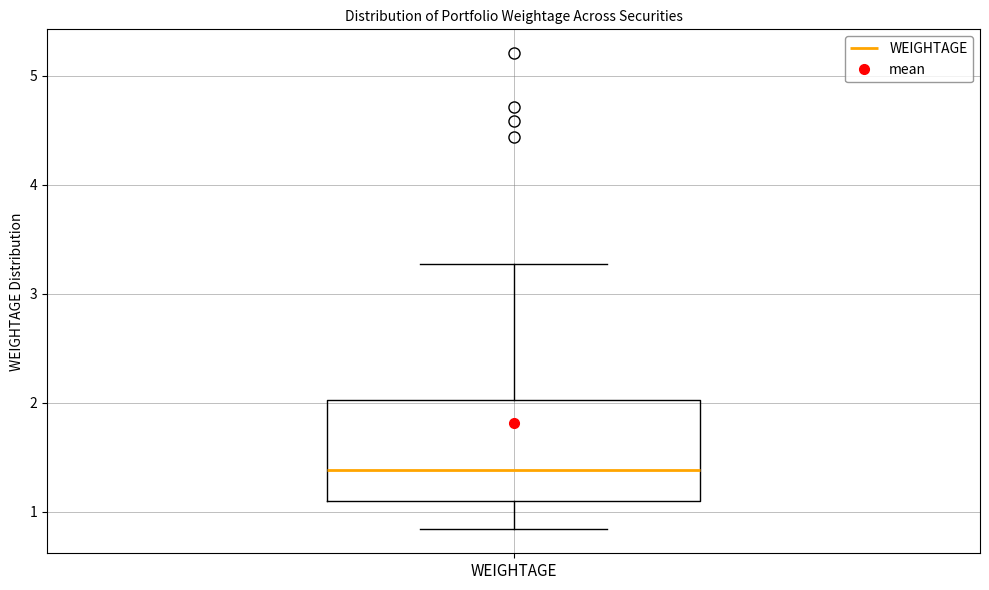

Transcribe this box plot: give where the median line is, the range the box spans, and where the two whiskers end, as read against the y-axis. The values are not printed on the chart, so give them approximately, as read against the axis.

median 1.4, box 1.1 to 2.0, whiskers 0.8 to 3.3